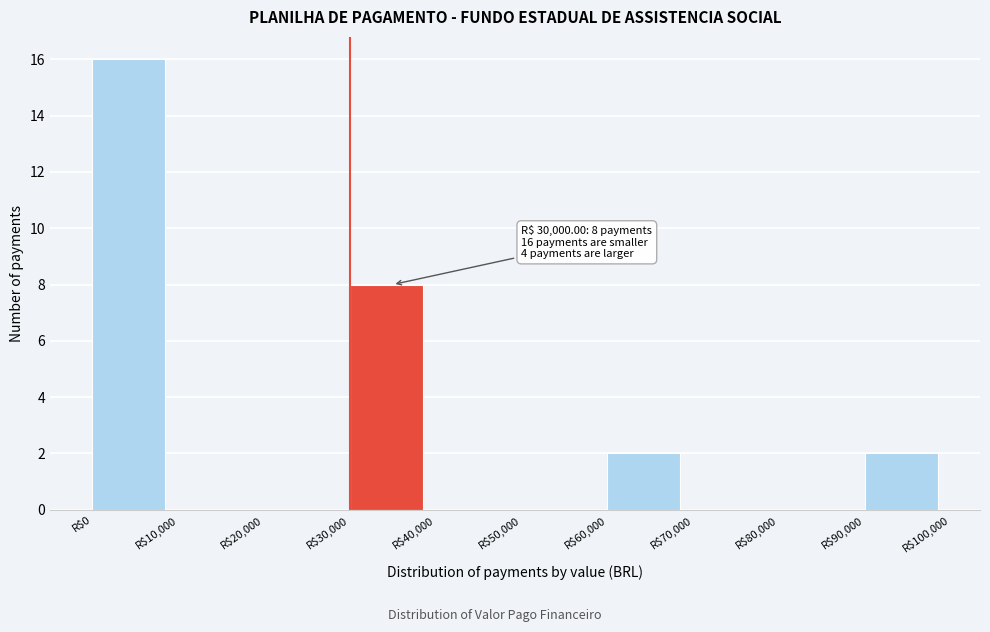

Which range on the x-axis has the tallest bar?

0 to 10000